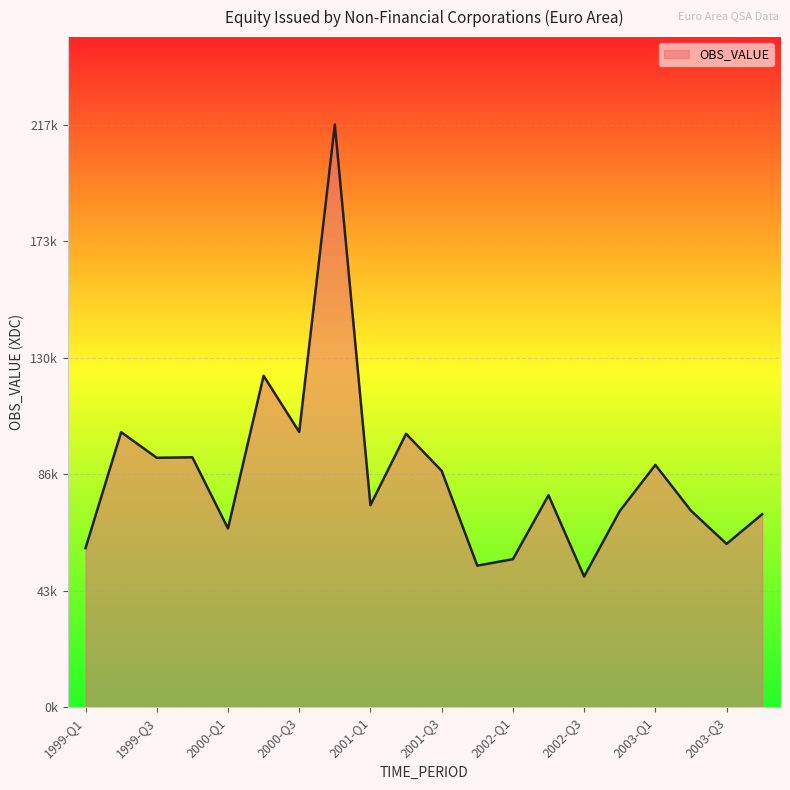

Does the chart display data point markers on the line(s)?

No